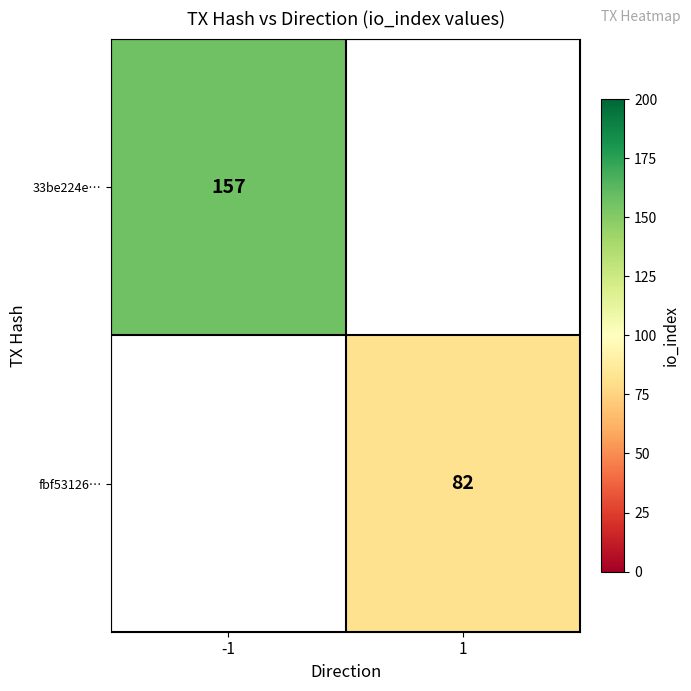

Which label corresponds to the smallest value in the chart?

1